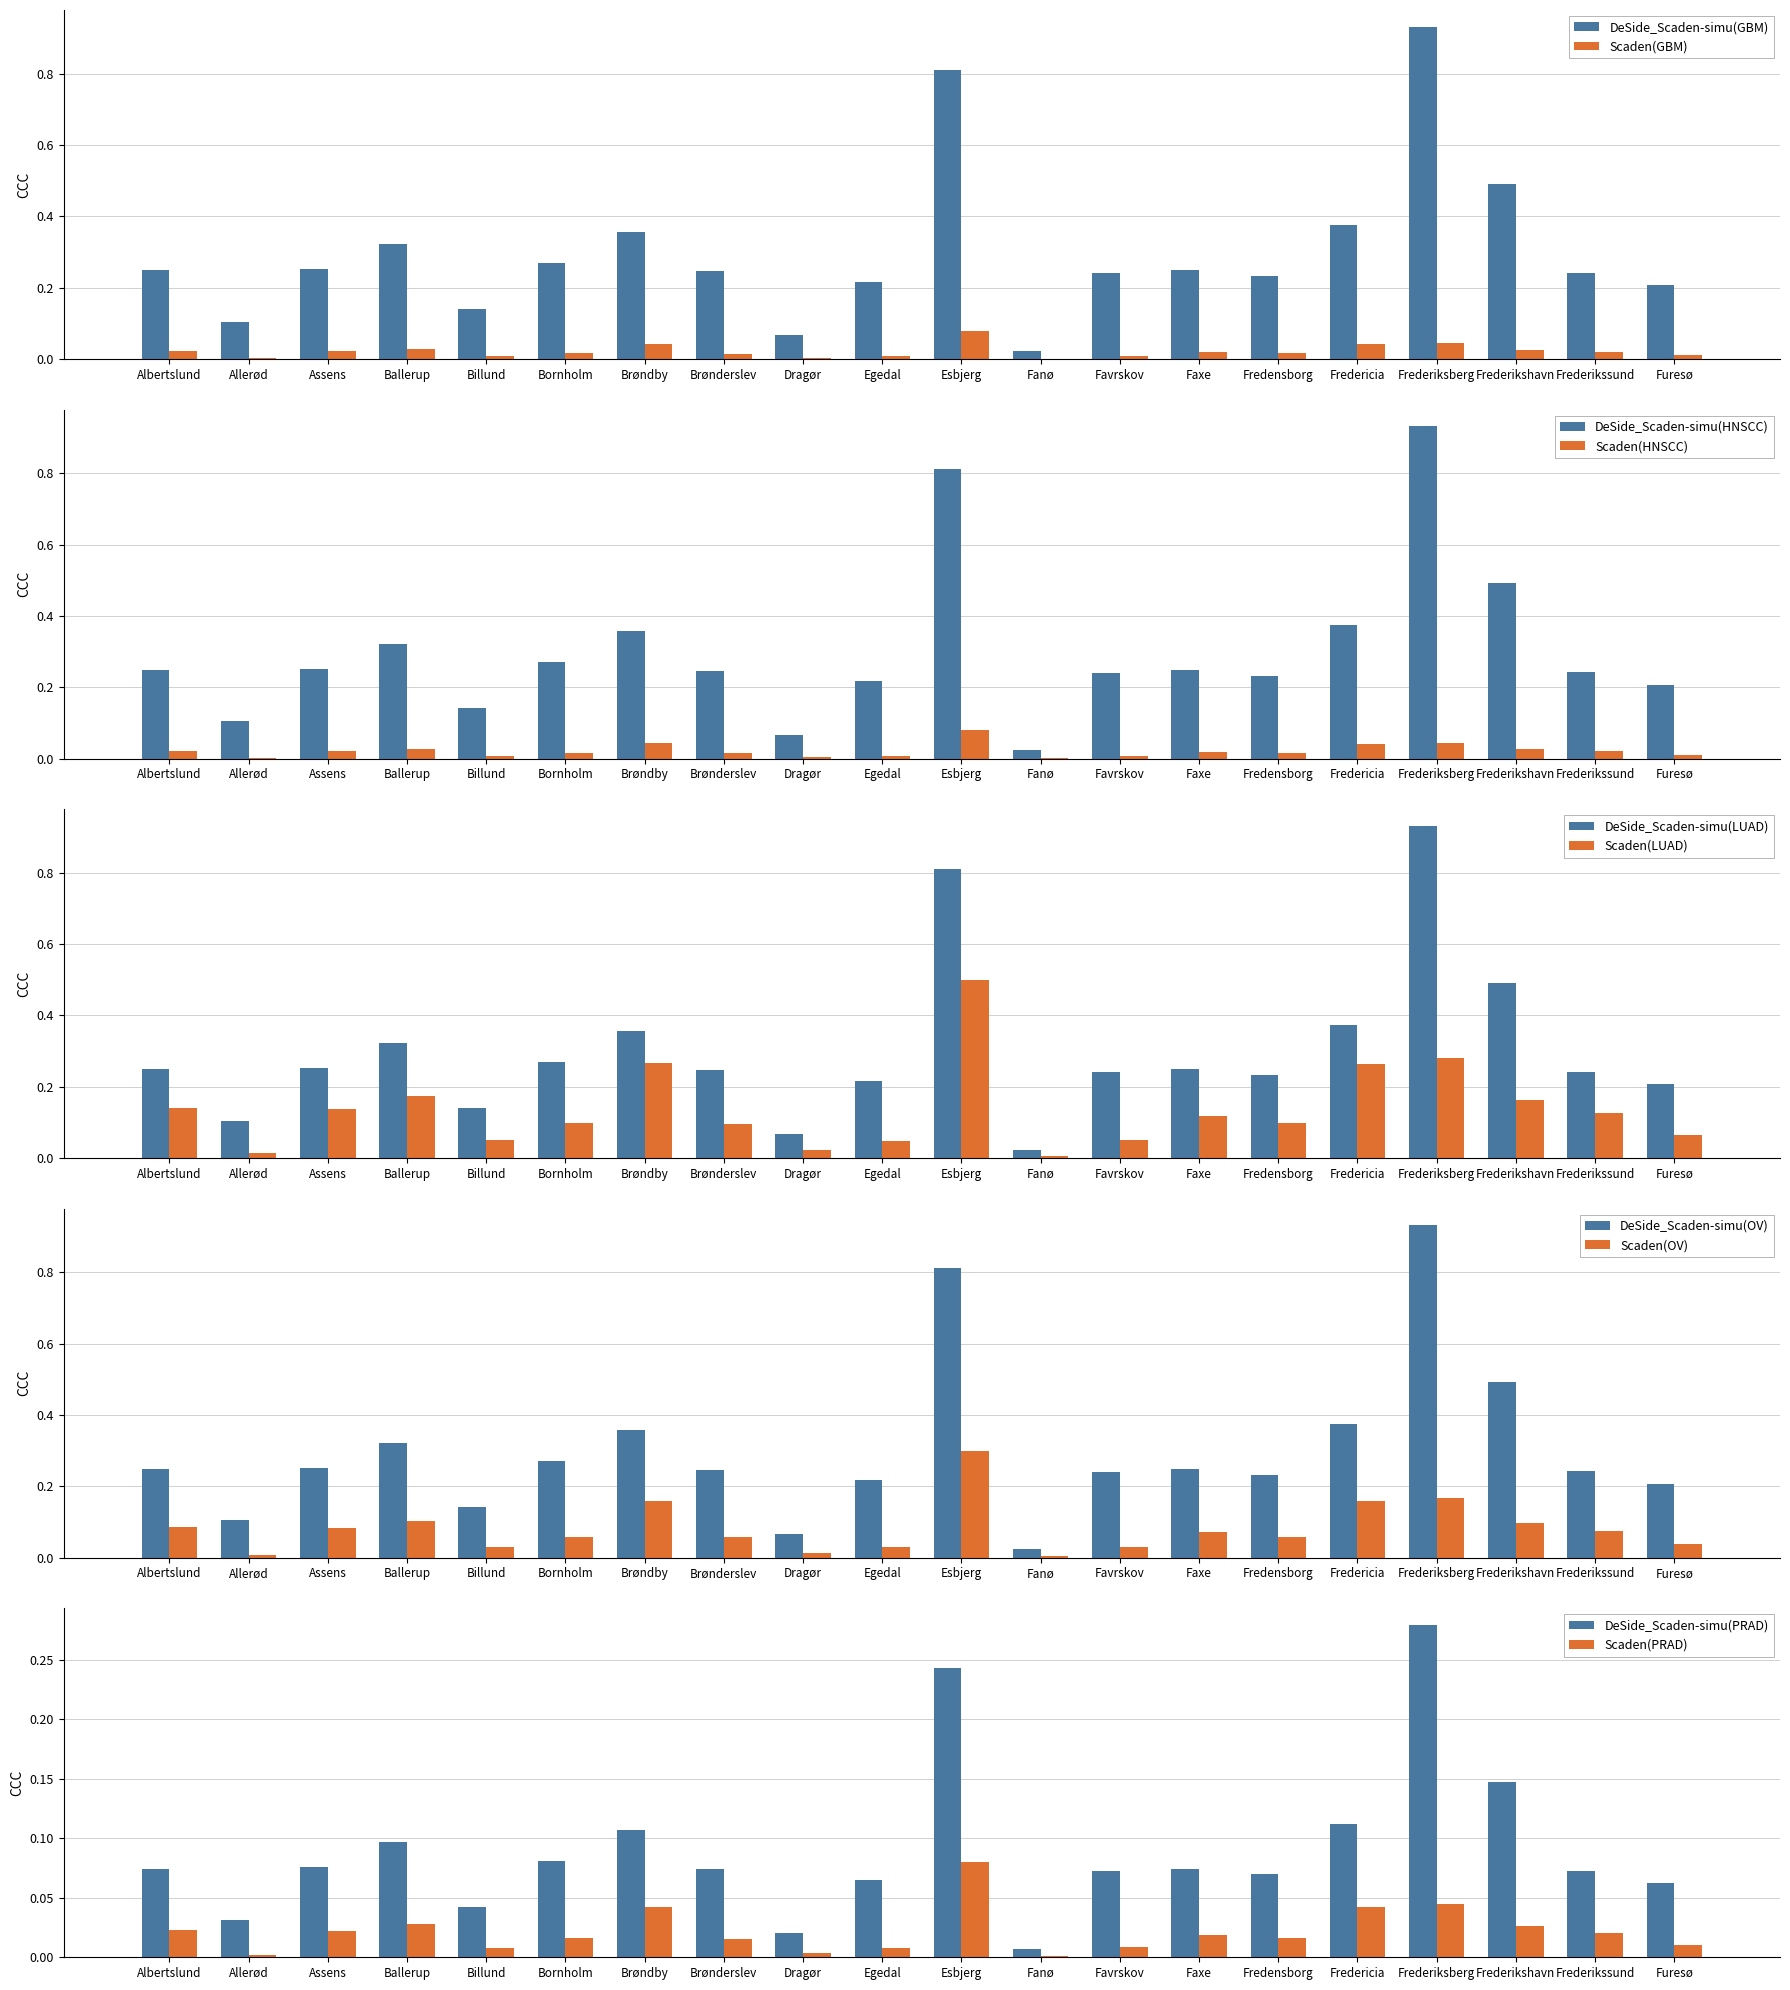

Which category has the highest value in the Dagpenge-modtagere series?

Frederiksberg